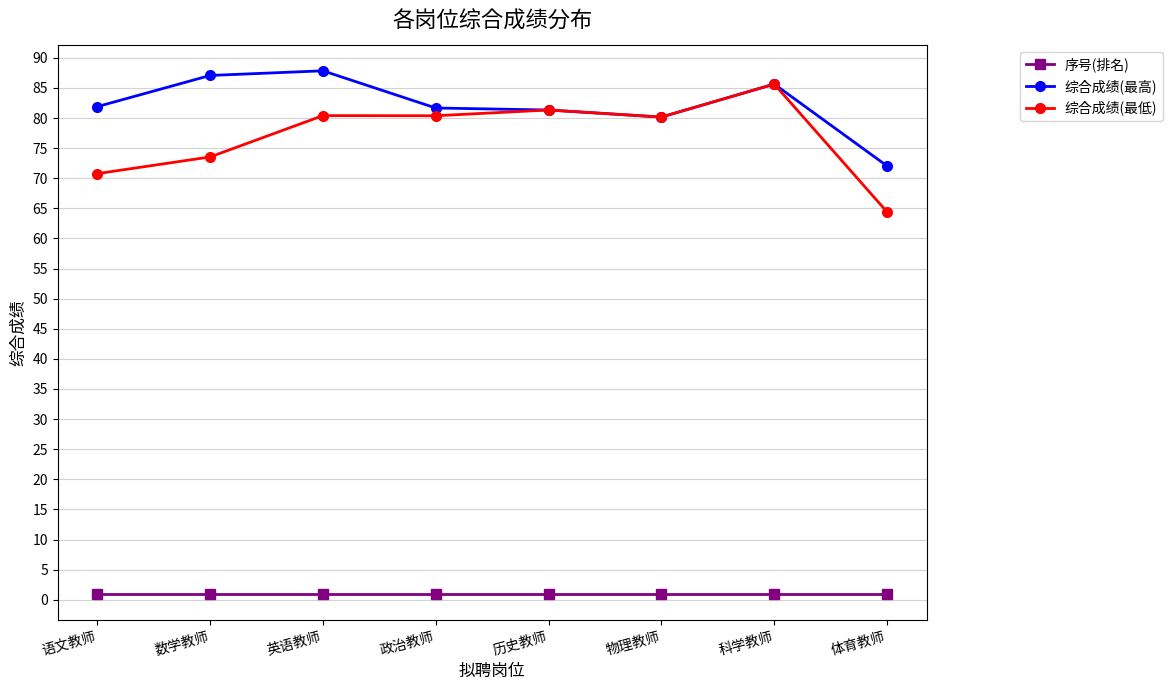

True or false: 综合成绩(最高) has more than 1 interior local peaks.

True